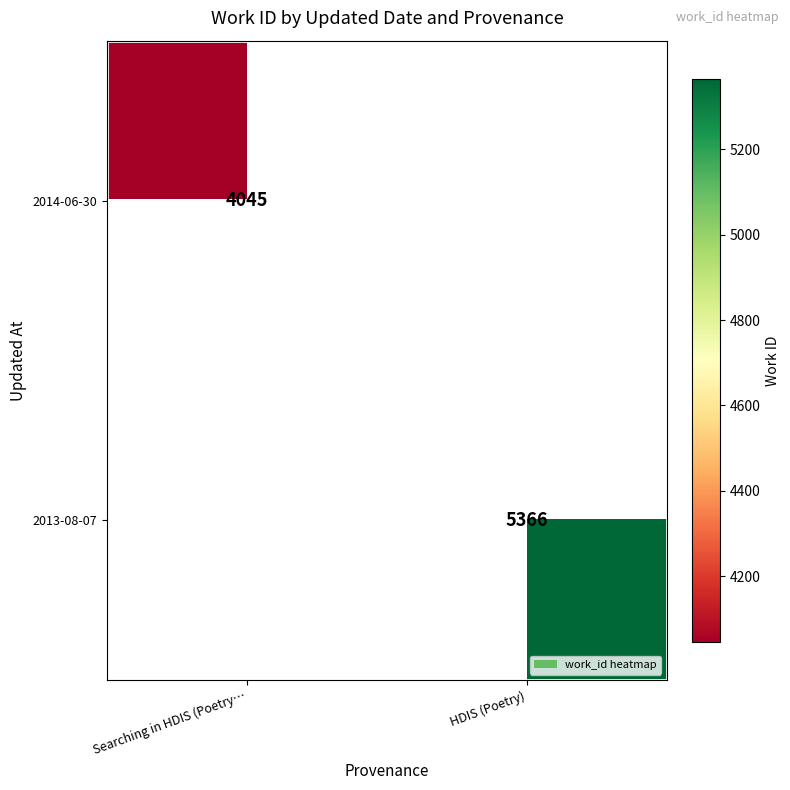

Is it true that 2014-06-30 equals 4045 at Searching in HDIS (Poetry…?

True